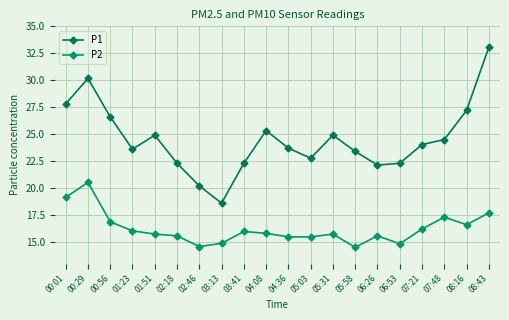

What are all the series names shown in the legend?

P1, P2